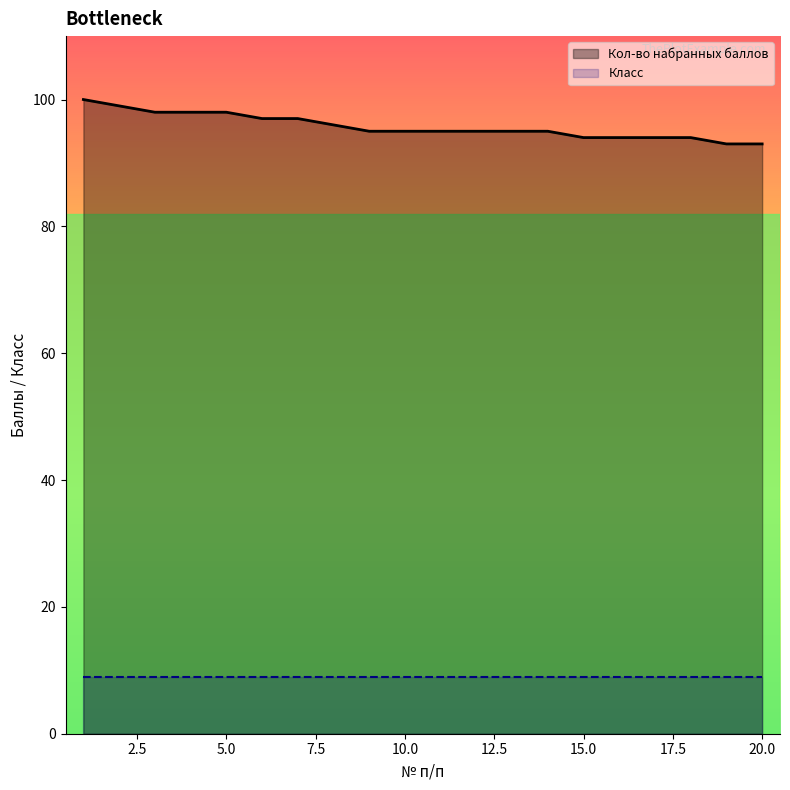

Does the chart display data point markers on the line(s)?

No